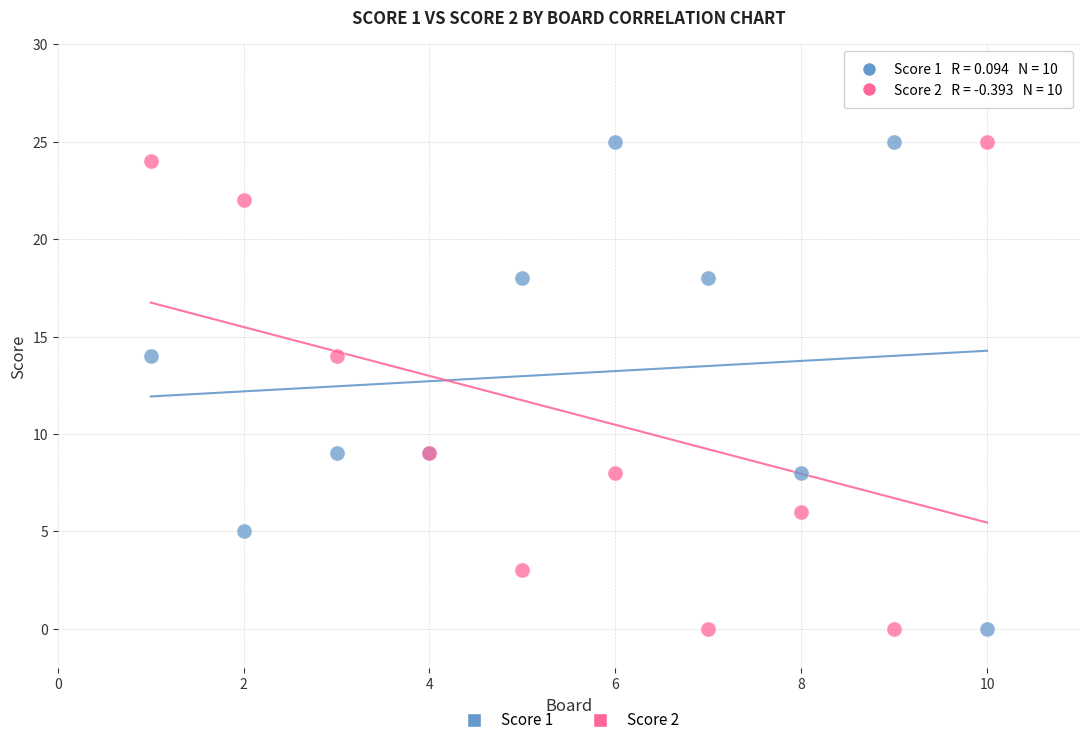

What is the X range (max minus min) for the scatter plot?

9